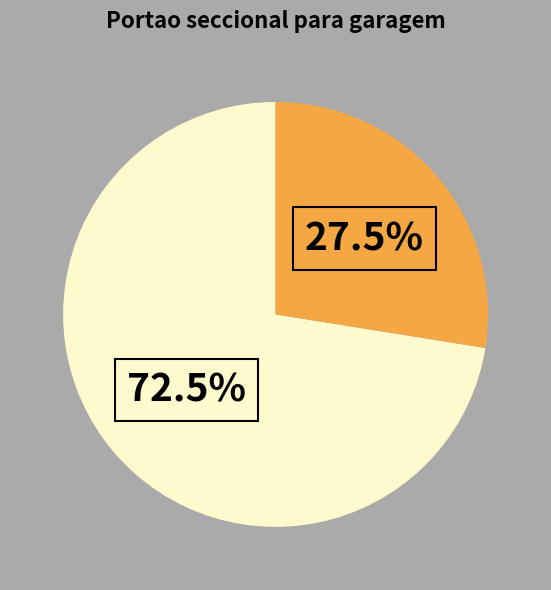

Count the number of slices in the pie.

2